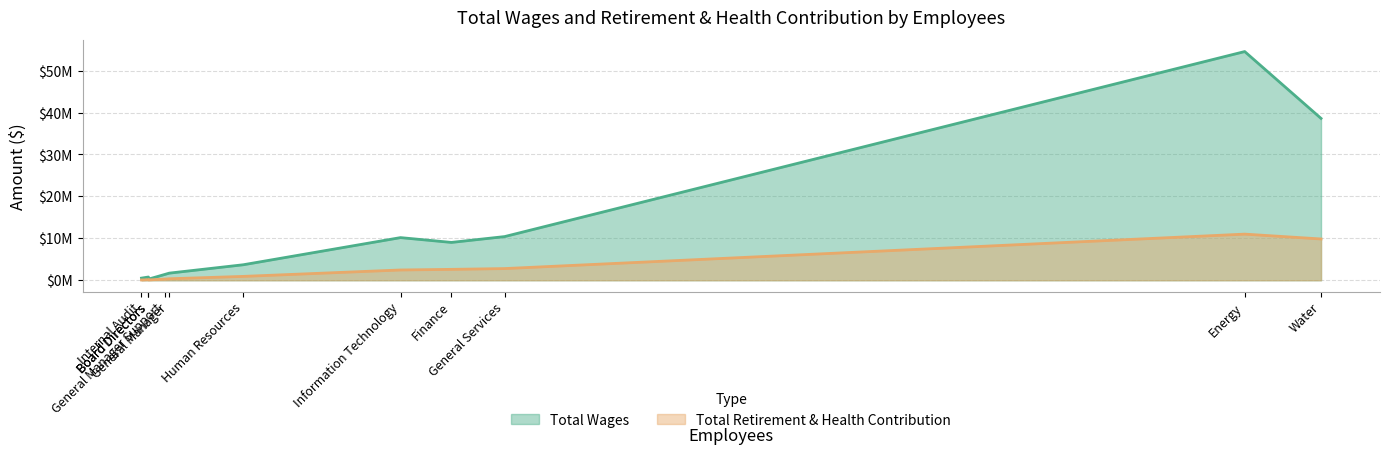

Rank the series at Human Resources from lowest to highest value.

Total Retirement & Health Contribution, Total Wages